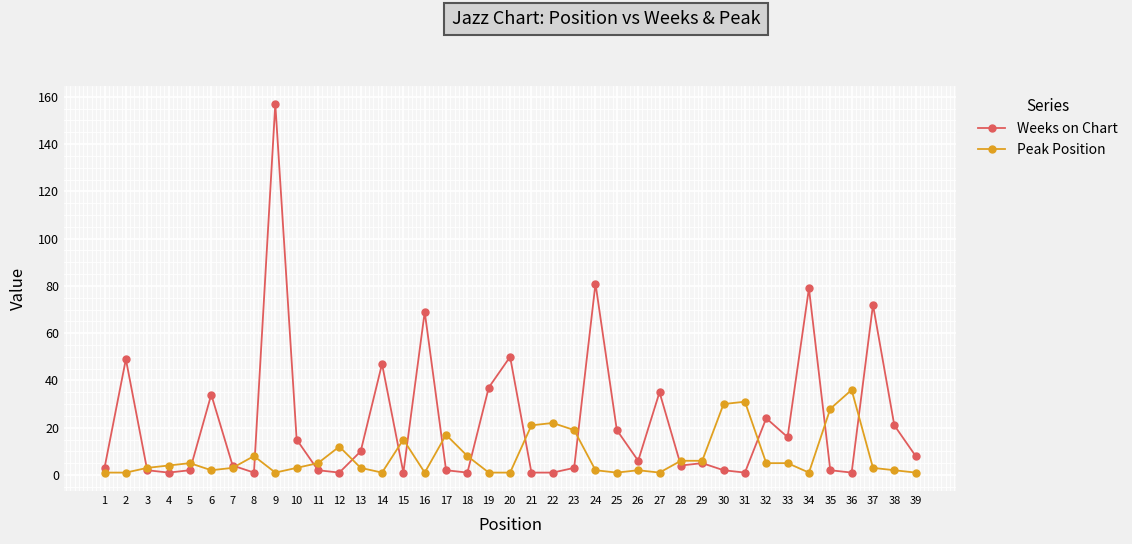

Is the value of Weeks on Chart at 15 greater than the value of Peak Position at 5?

No